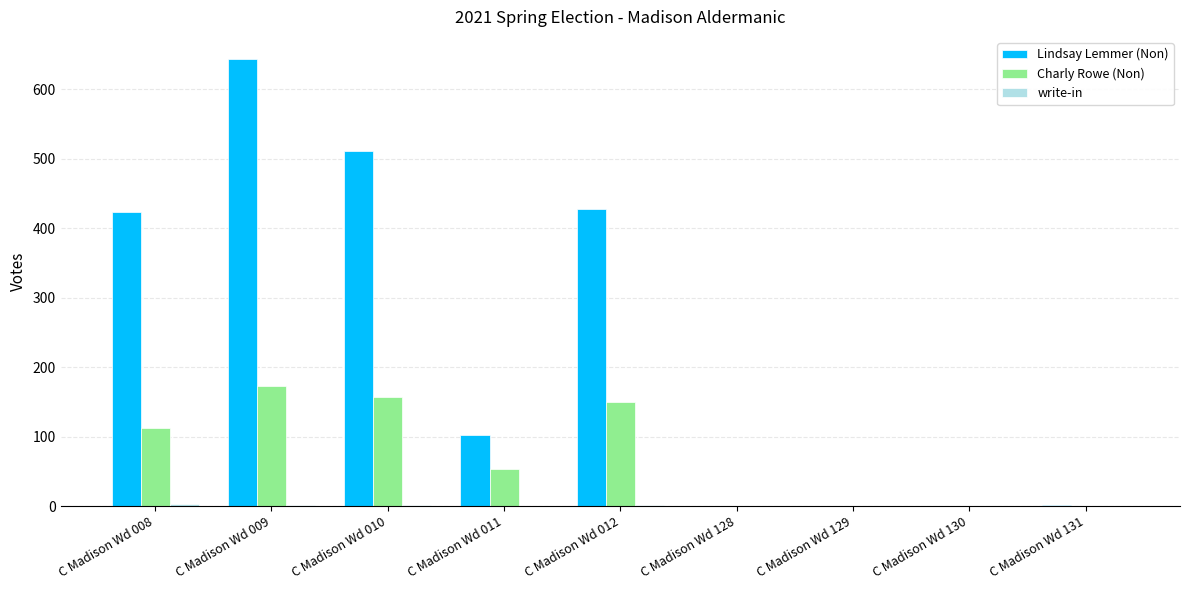

How many distinct data groups are displayed?

3